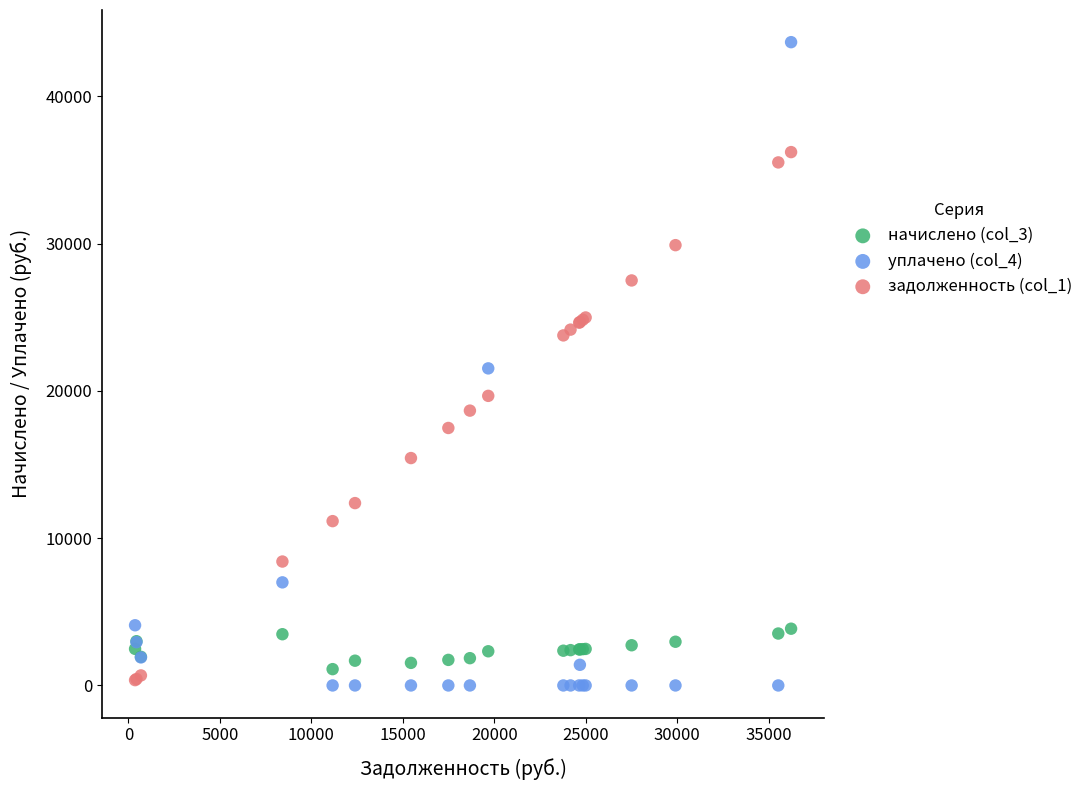

Which series has the largest Y range (max minus min)?

уплачено (col_4)